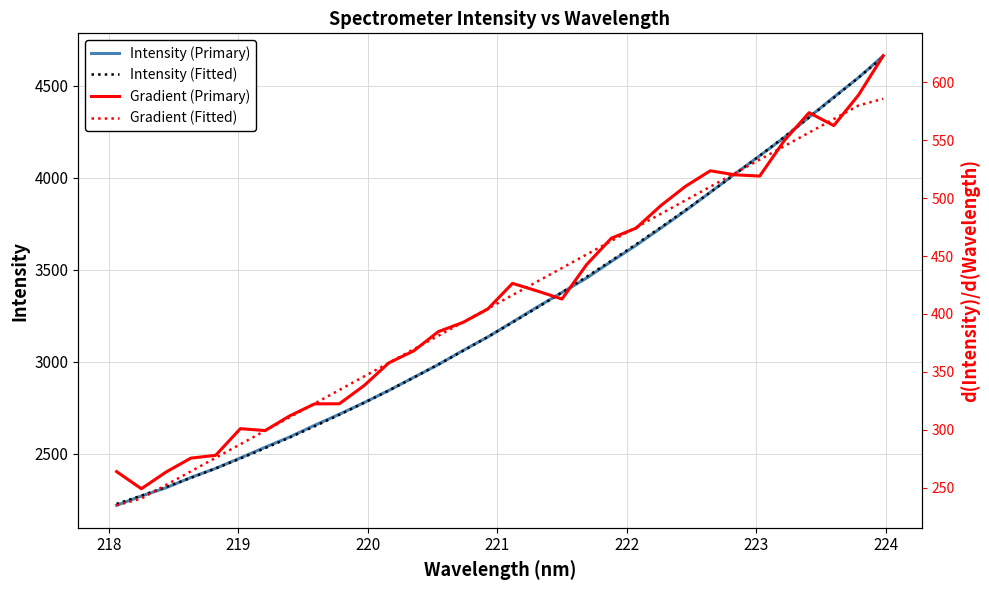

What is the difference between the second highest and minimum values in the Gradient (Fitted) series?

345.4